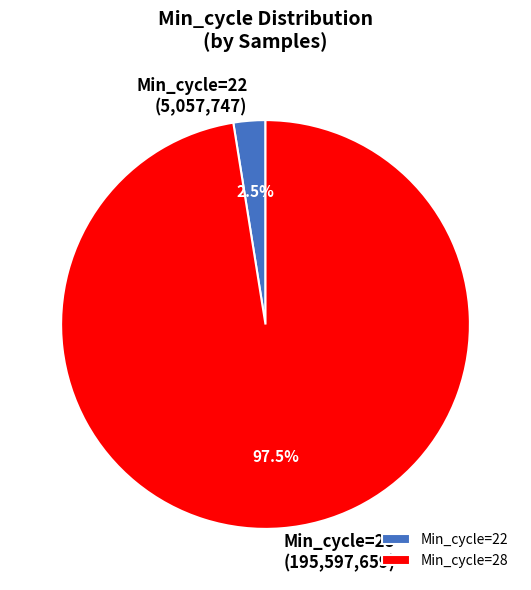

Does Min_cycle=22 (5,057,747) represent more than half of the total?

No